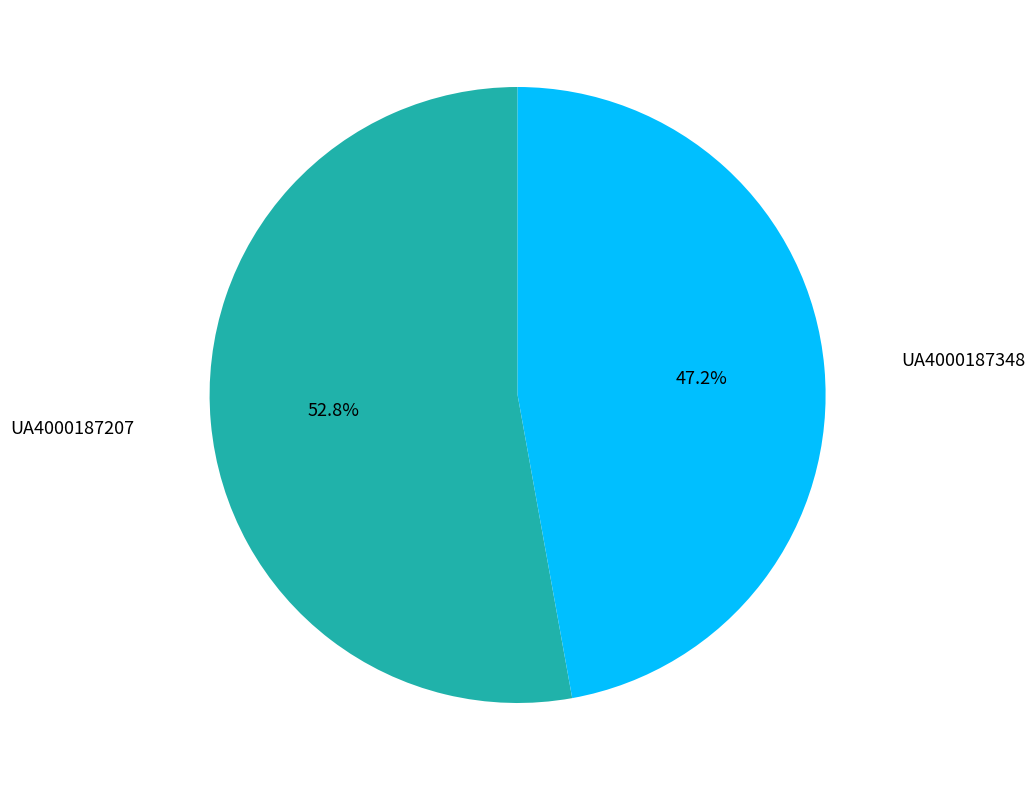

Count the number of slices in the pie.

2